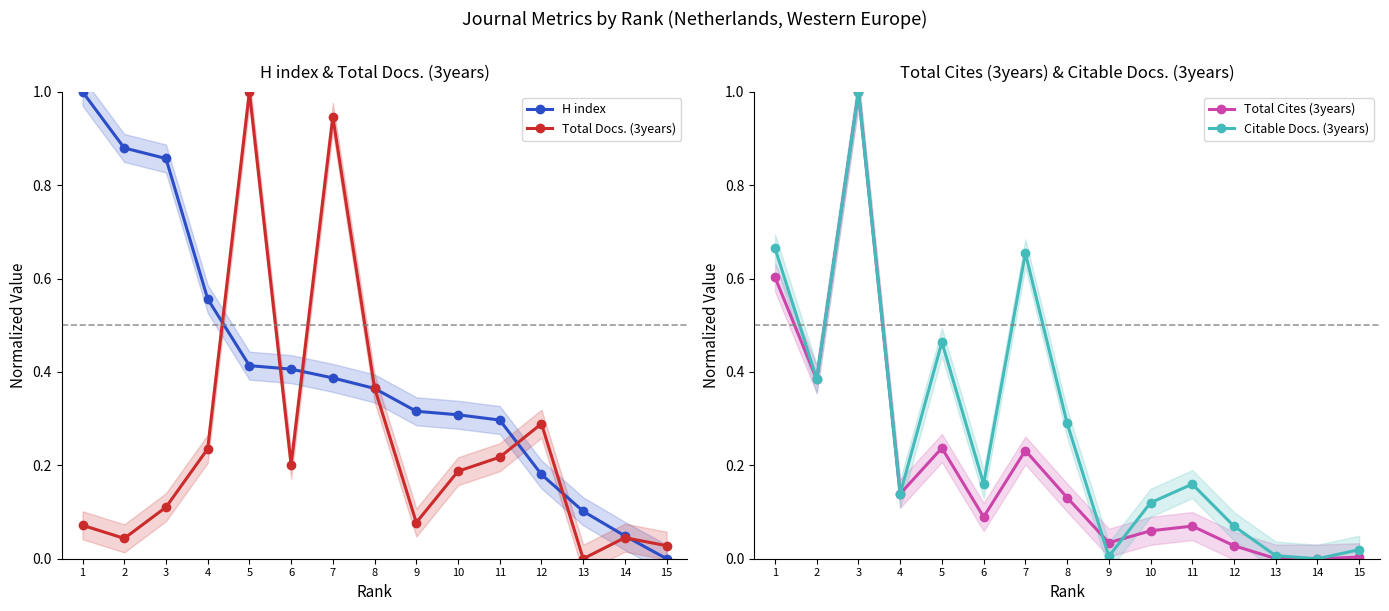

Reading left to right, transcribe all the data shown in this chart.

H index: 1=1.0	2=0.9	3=0.9	4=0.6	5=0.4	6=0.4	7=0.4	8=0.4	9=0.3	10=0.3	11=0.3	12=0.2	13=0.1	14=0.0	15=0.0
Total Docs. (3years): 1=0.1	2=0.0	3=0.1	4=0.2	5=1.0	6=0.2	7=0.9	8=0.4	9=0.1	10=0.2	11=0.2	12=0.3	13=0.0	14=0.0	15=0.0
Total Cites (3years): 1=0.6	2=0.4	3=1.0	4=0.1	5=0.2	6=0.1	7=0.2	8=0.1	9=0.0	10=0.1	11=0.1	12=0.0	13=0.0	14=0.0	15=0.0
Citable Docs. (3years): 1=0.7	2=0.4	3=1.0	4=0.1	5=0.5	6=0.2	7=0.7	8=0.3	9=0.0	10=0.1	11=0.2	12=0.1	13=0.0	14=0.0	15=0.0